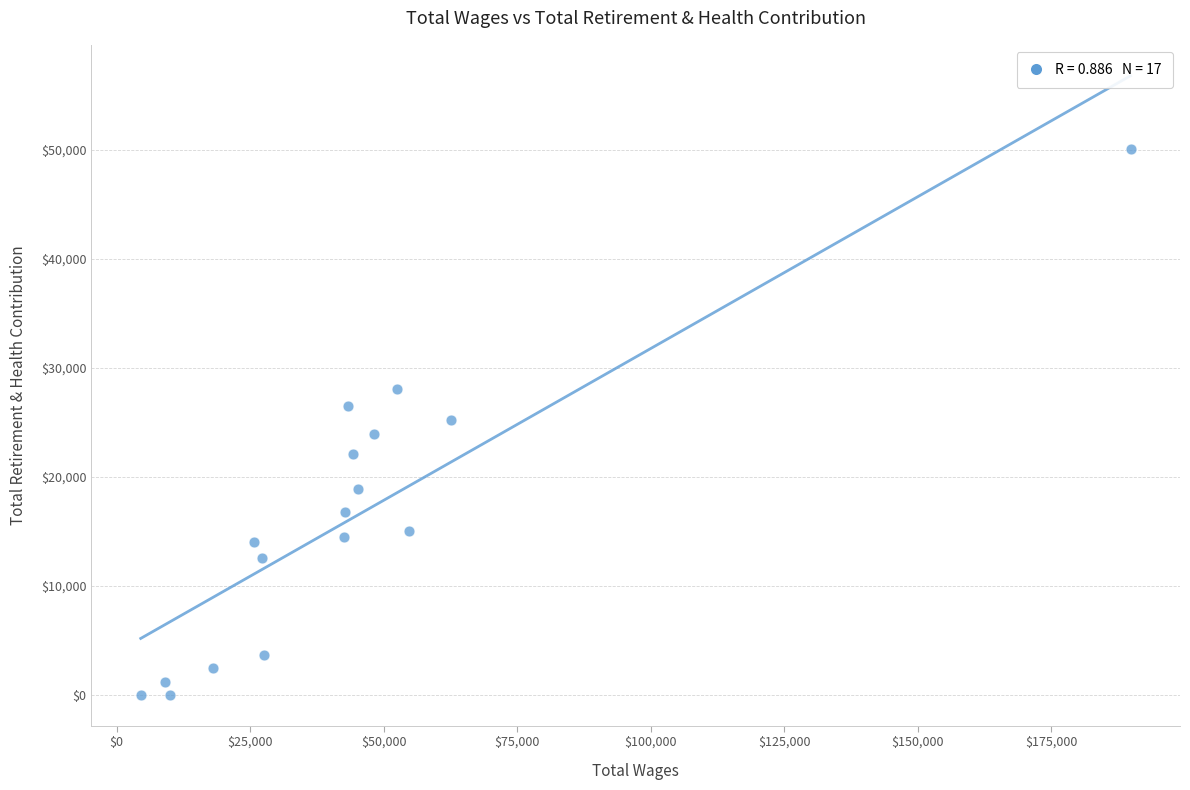

What is the range of X values (max minus min)?

185399